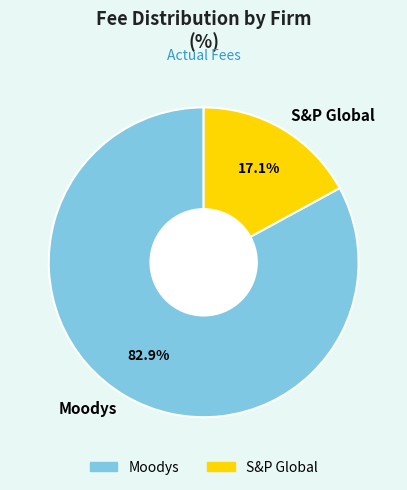

How many segments does this pie chart have?

2